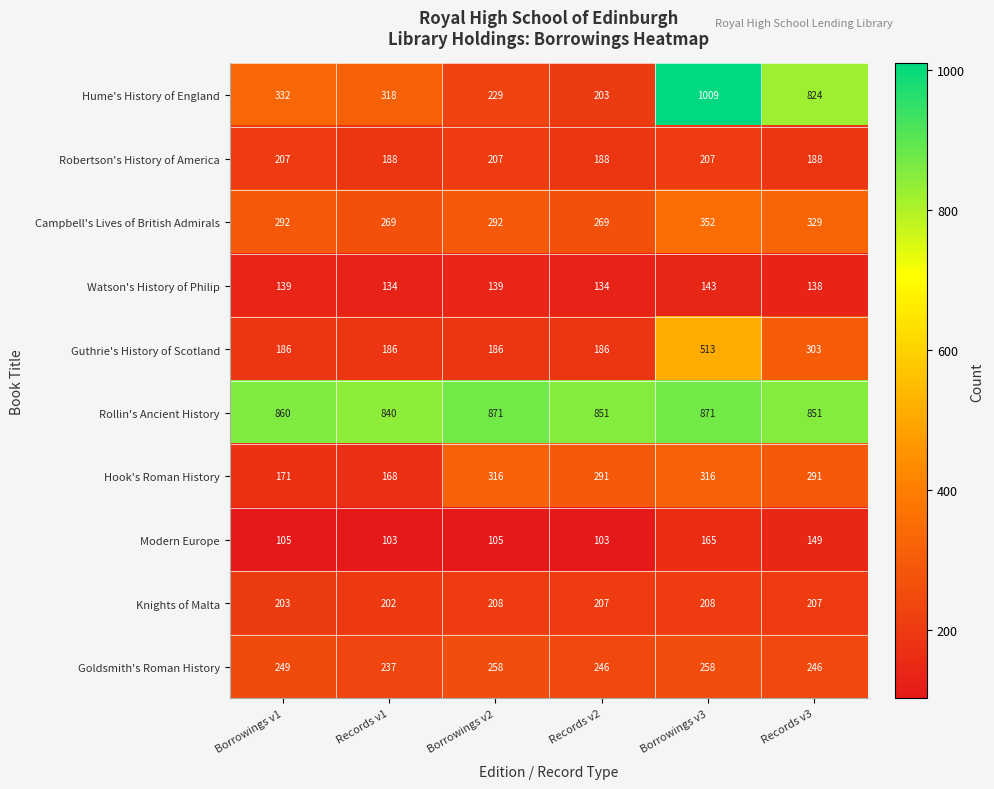

What is the sum of the Knights of Malta values at Records v2 and Records v1?

409